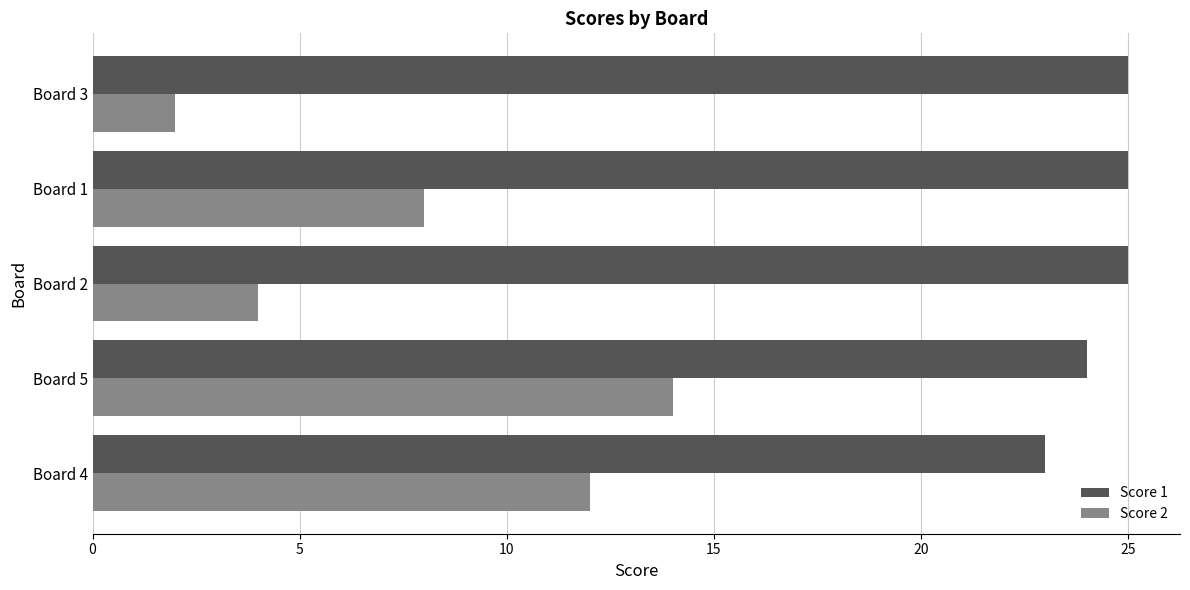

How many Score 1 values are between 24 and 25?

4